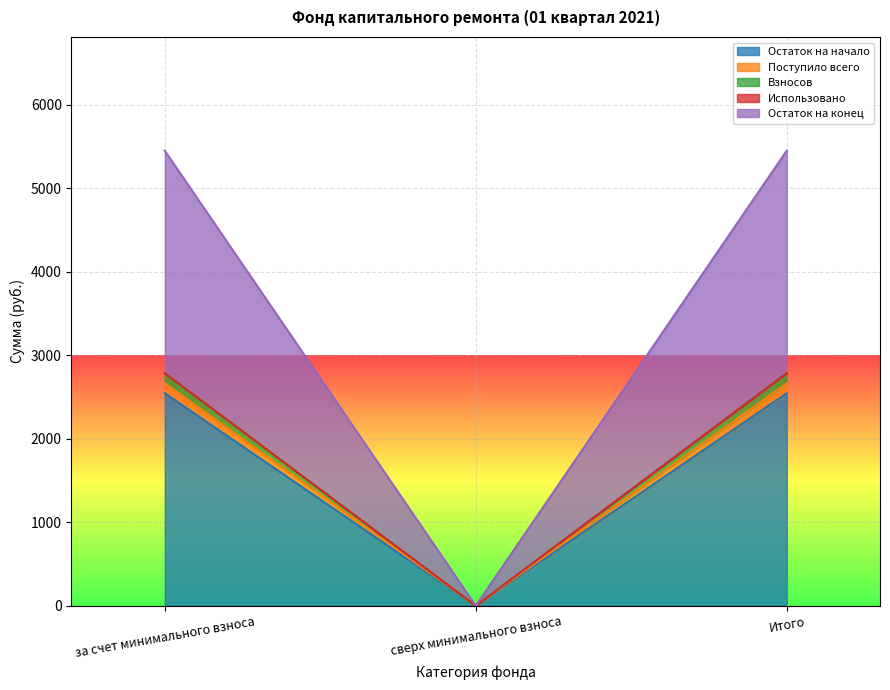

How many lines are shown in the chart?

5